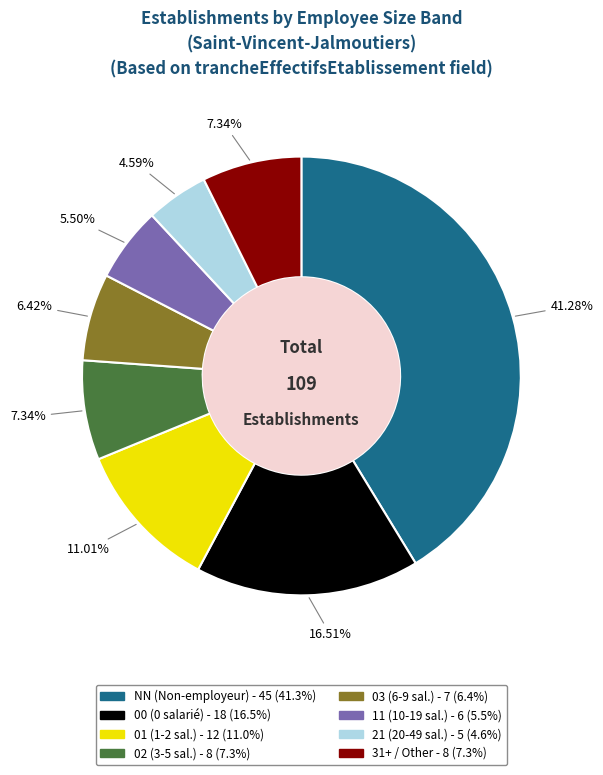

Does any single category account for the majority?

No